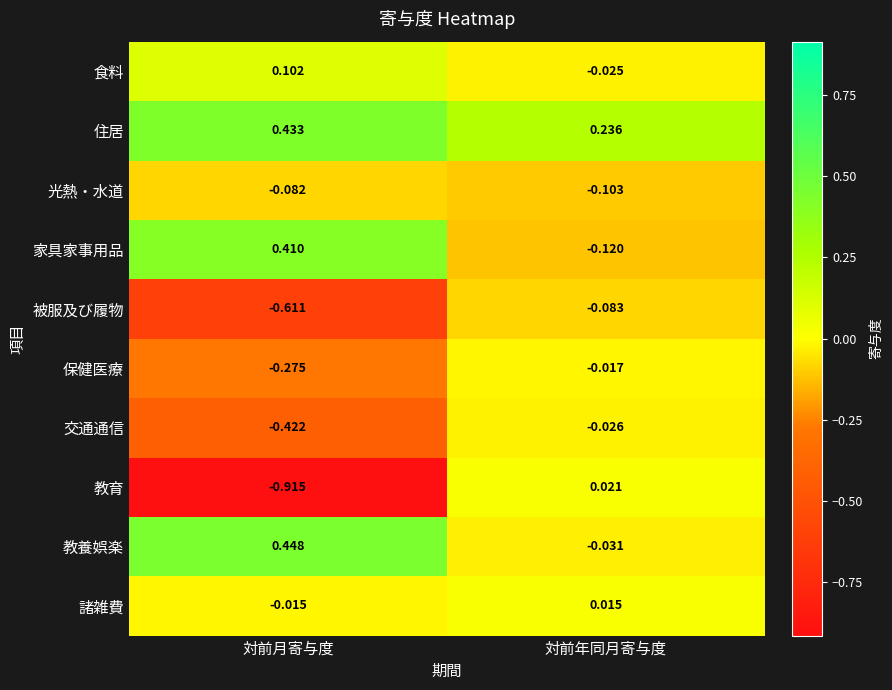

Which series changed the most between 対前月寄与度 and 対前年同月寄与度?

教育